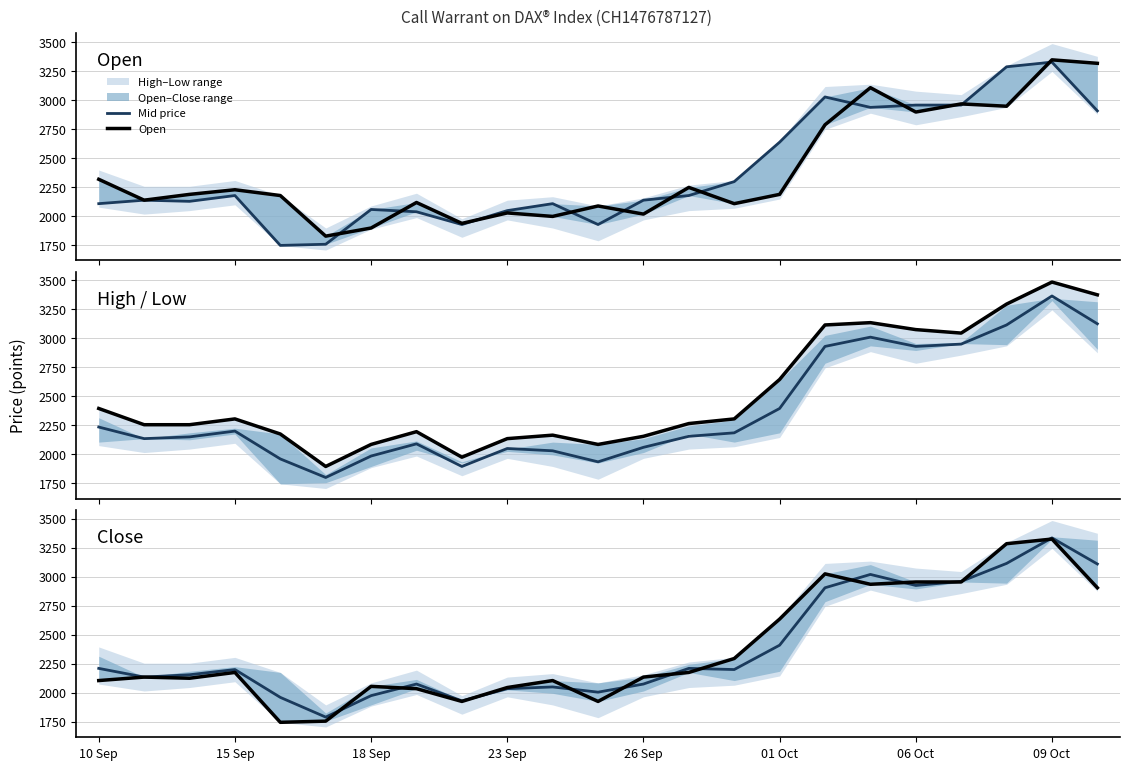

What position from the left is 15 Sep?

2